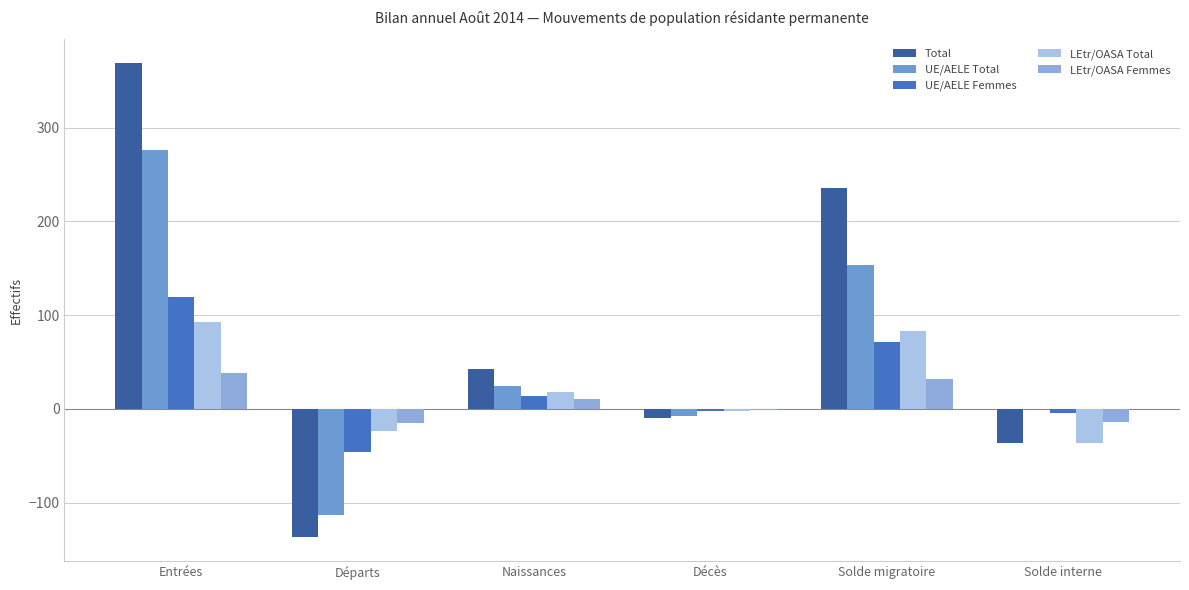

What is the spread (max minus min) of values at Naissances?

32